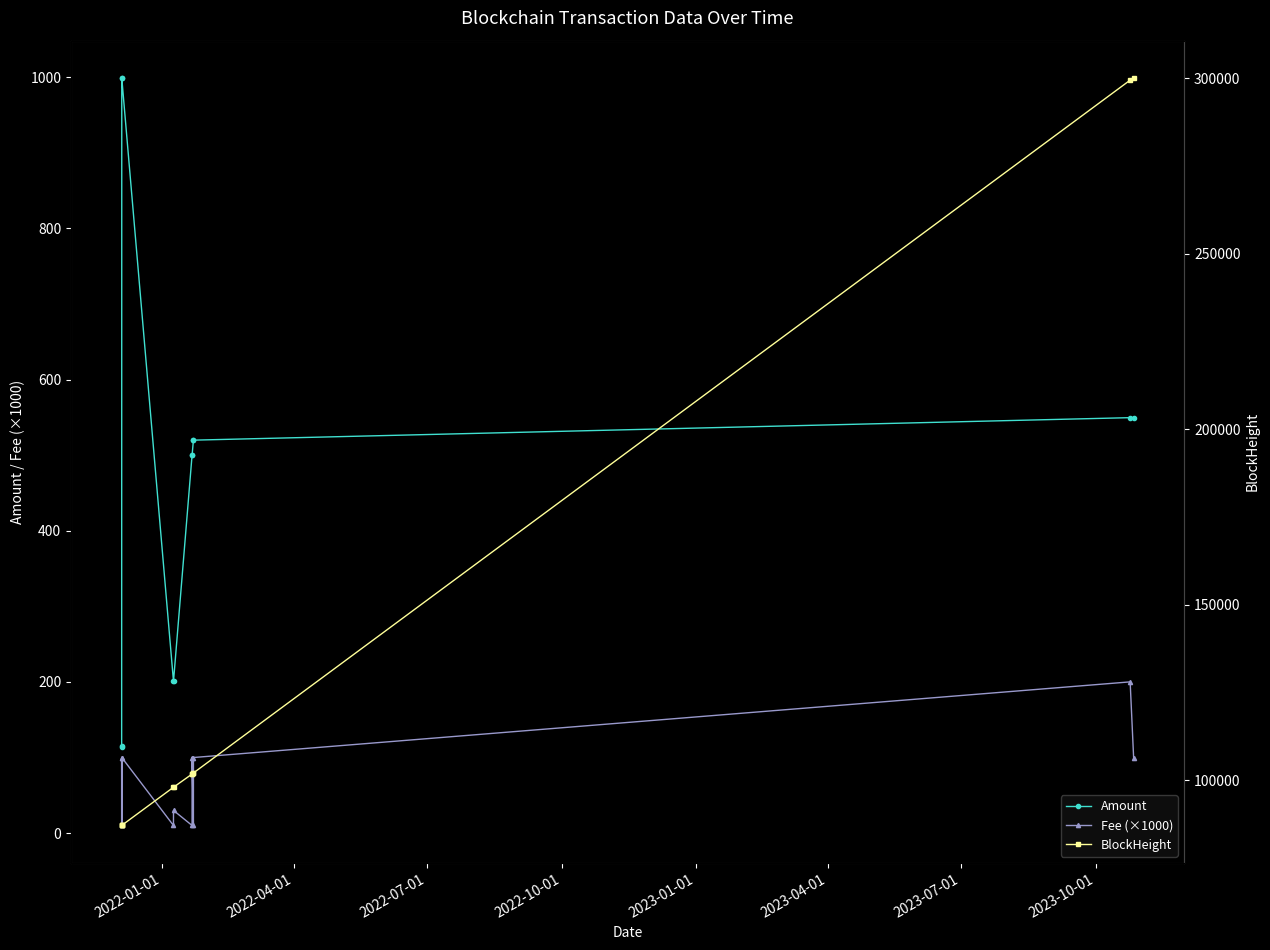

What are all the series names shown in the legend?

Amount, Fee (×1000), BlockHeight